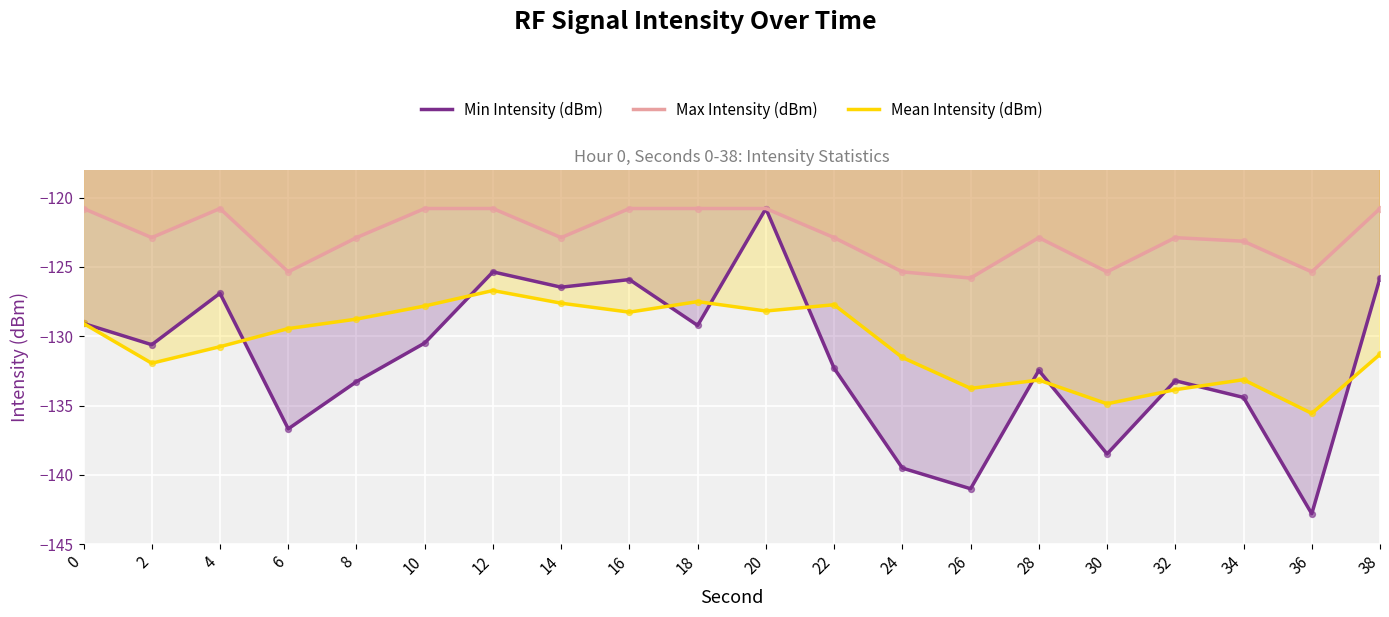

At which category is the sum across all series the highest?

20